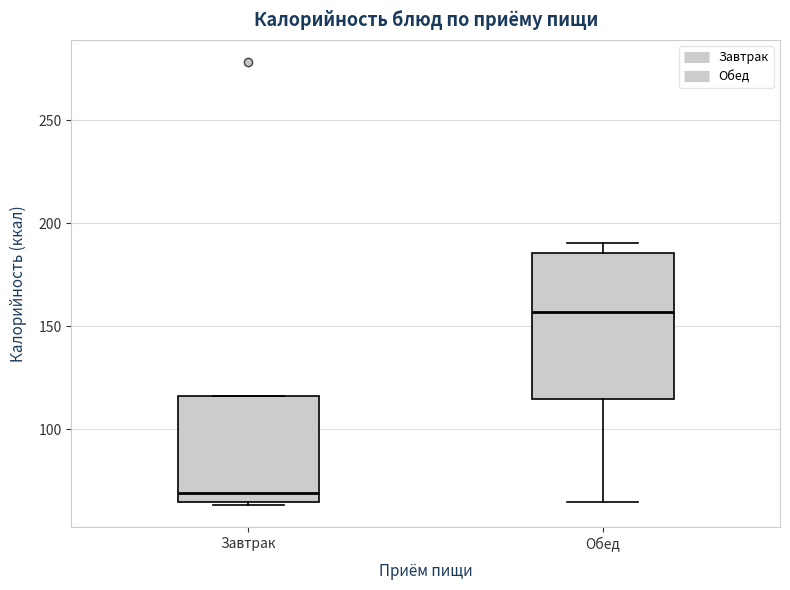

Which box's median line is the lowest?

Завтрак